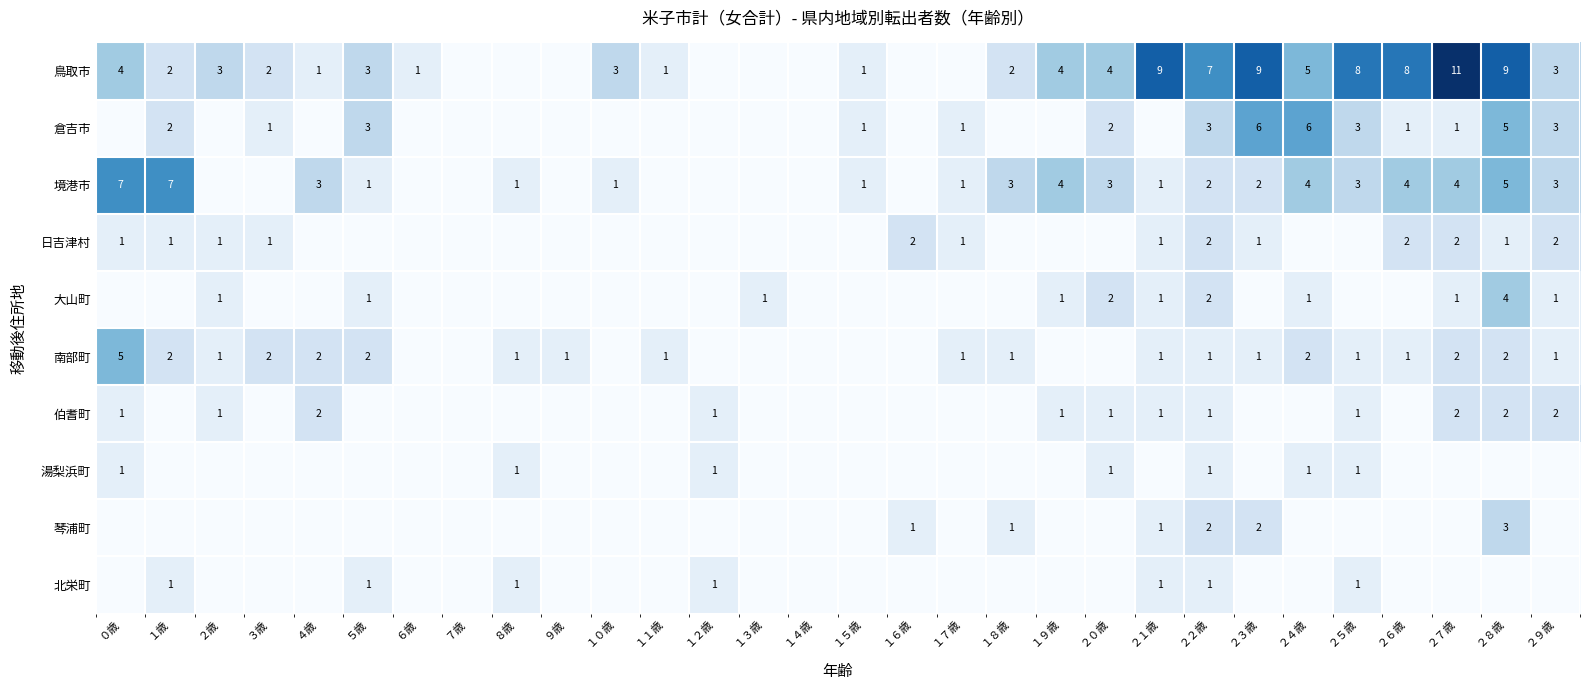

The 伯耆町 series shows 3 at ２９歳. True or false?

False